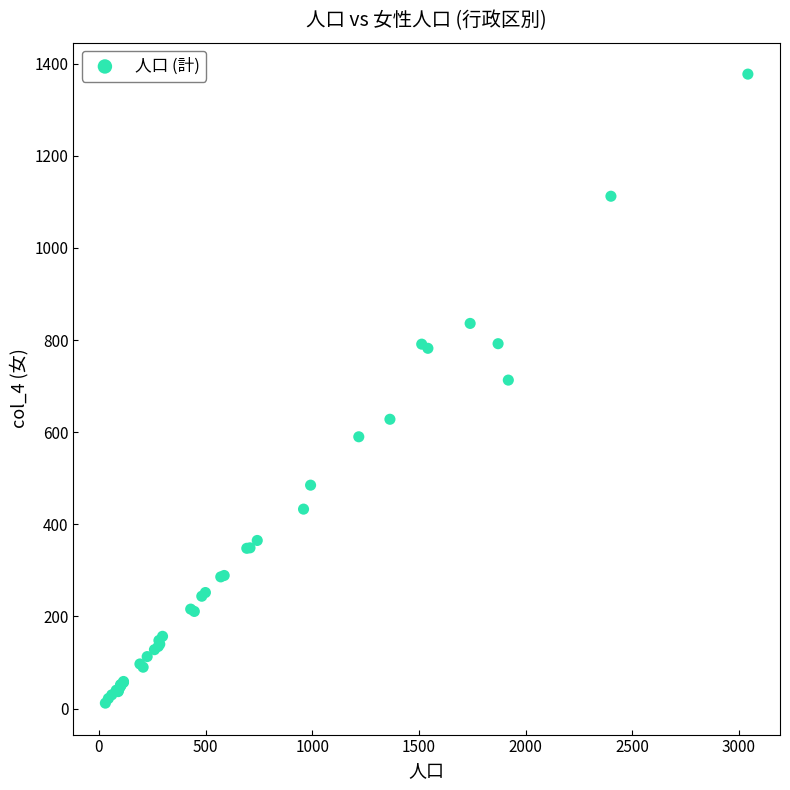

What Y value in the scatter plot is closest to 694?

713